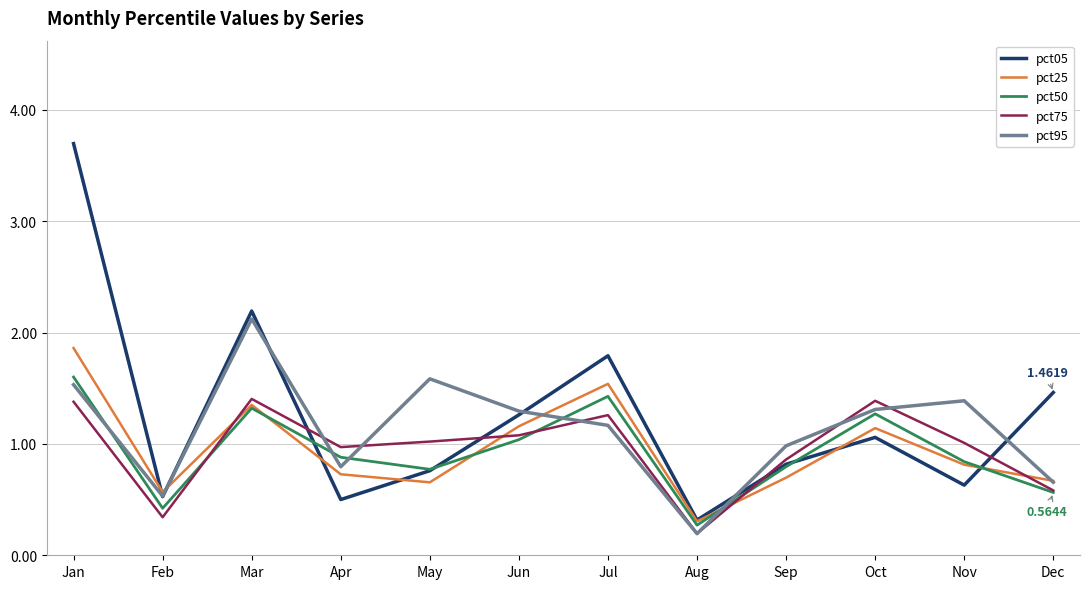

Which series changed the most between Oct and Dec?

pct75